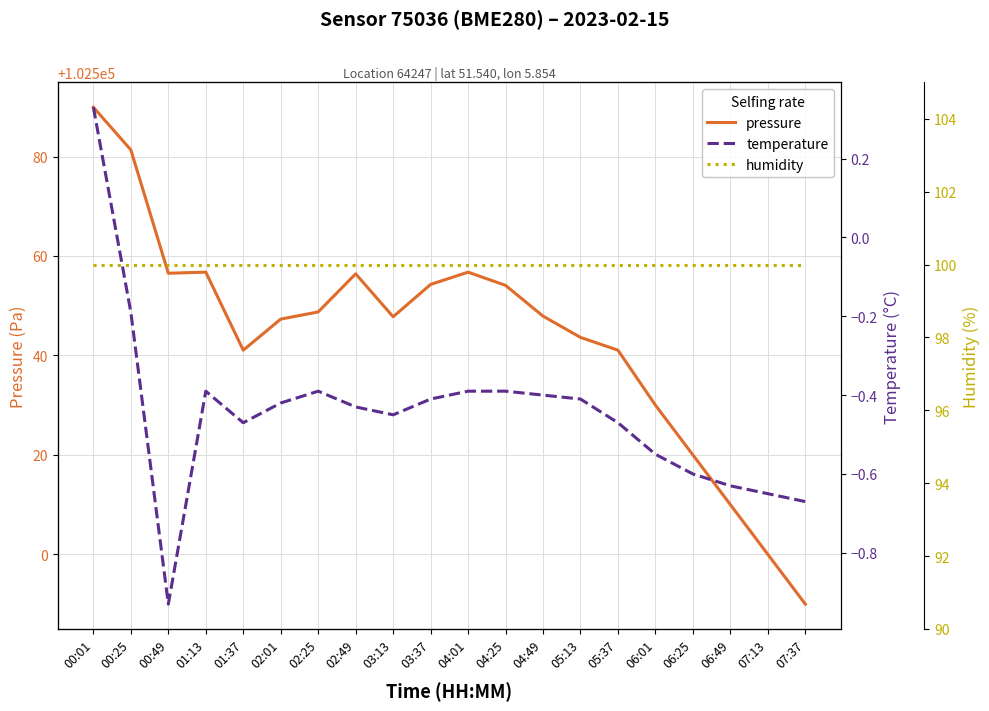

How many values in the pressure series exceed 102547?

12